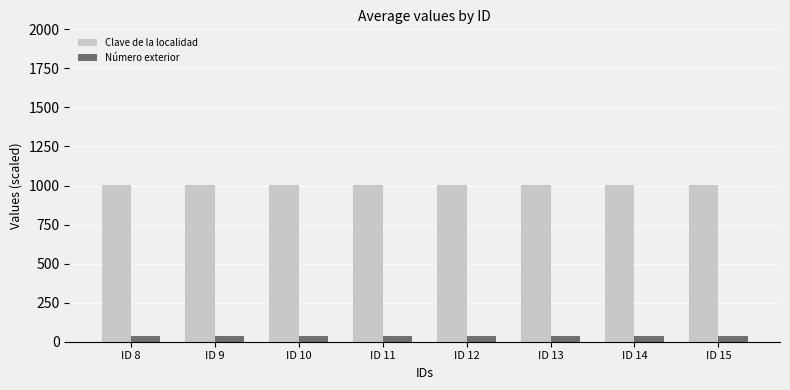

Are the bars horizontal?

No